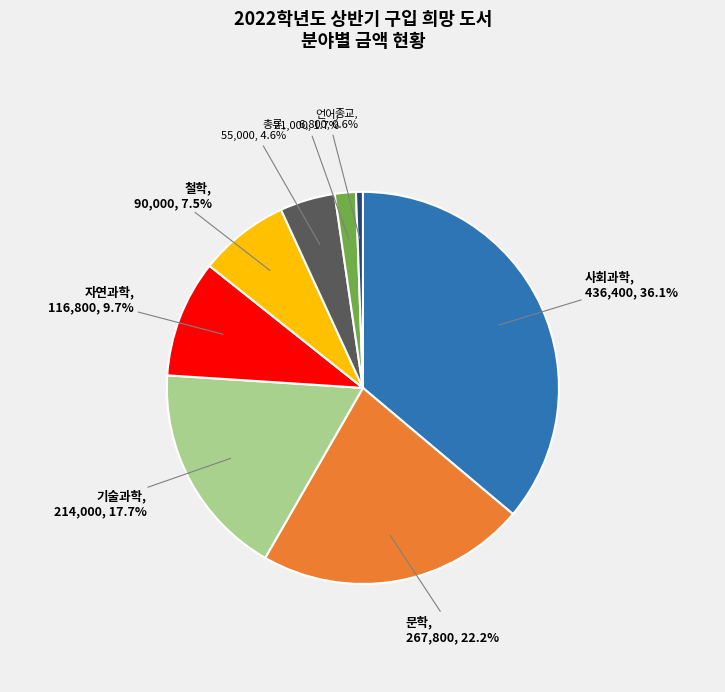

What is the smallest slice in the pie chart?

종교